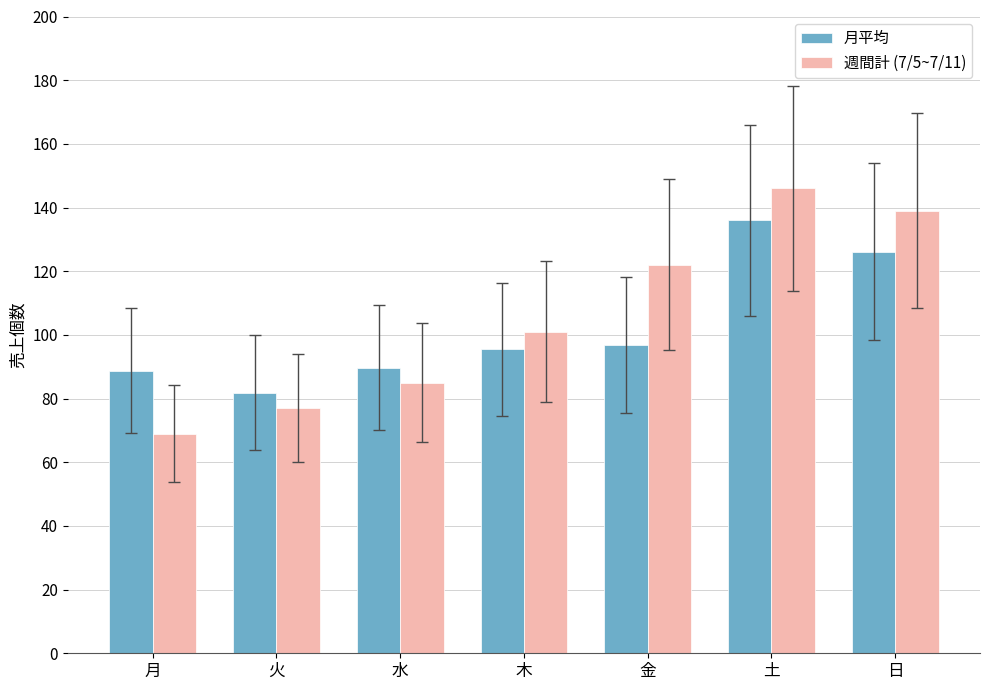

Reading left to right, list all the values displayed in this chart.

月平均: 月=88.8	火=81.9	水=89.8	木=95.4	金=96.8	土=136.0	日=126.1
週間計 (7/5~7/11): 月=69.0	火=77.0	水=85.0	木=101.0	金=122.0	土=146.0	日=139.0